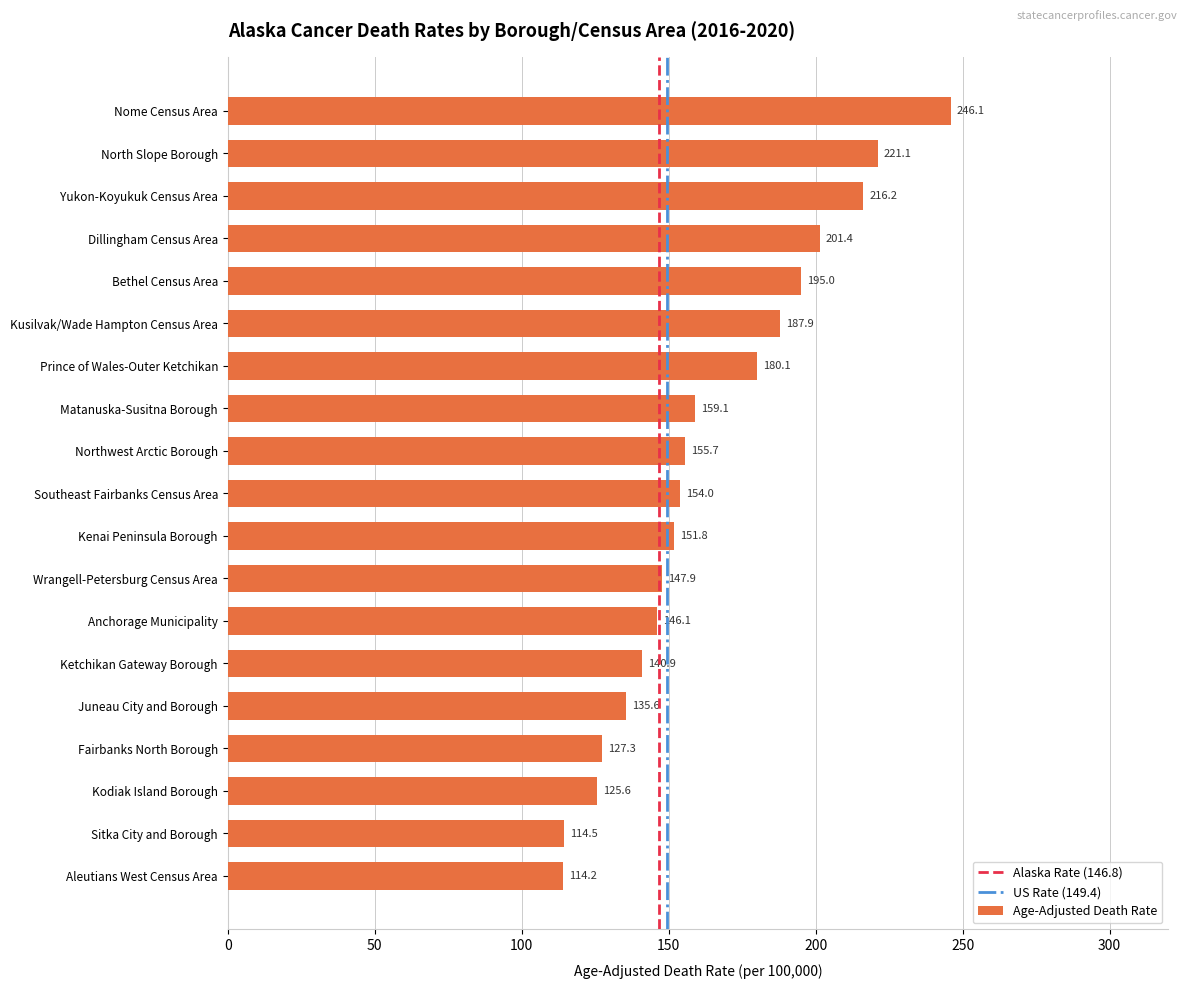

Reading bottom to top, what are all the values shown in this chart?

114.2	114.5	125.6	127.3	135.6	140.9	146.1	147.9	151.8	154.0	155.7	159.1	180.1	187.9	195.0	201.4	216.2	221.1	246.1